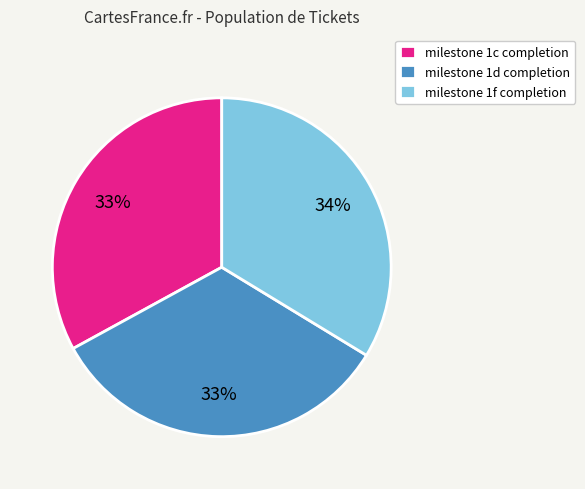

To the nearest percent, what is the average slice percentage?

33%